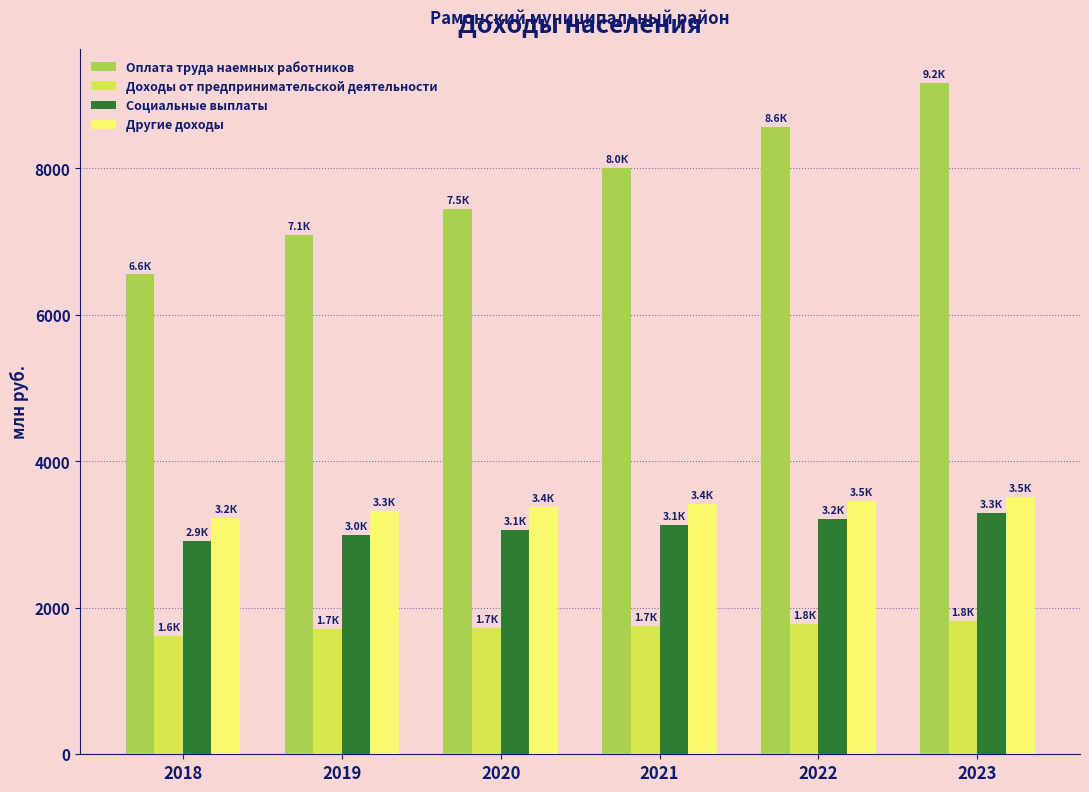

Between 2019 and 2023, which series saw the biggest shift?

Оплата труда наемных работников